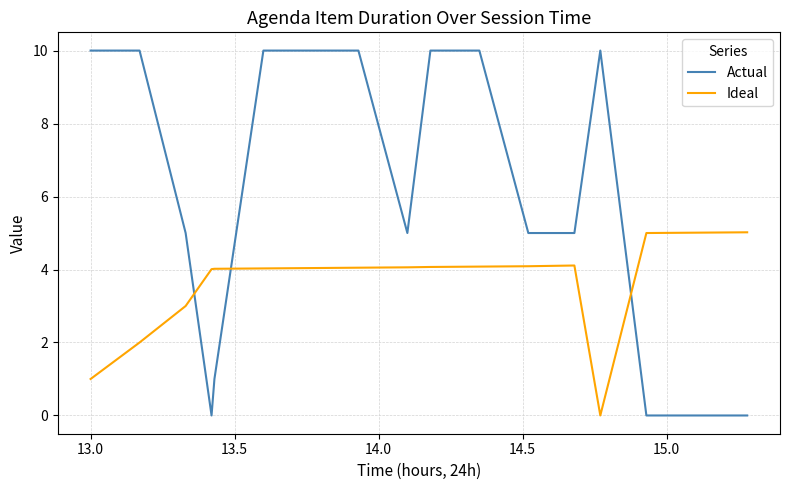

Rank the series by their average value, from lowest to highest.

Ideal, Actual